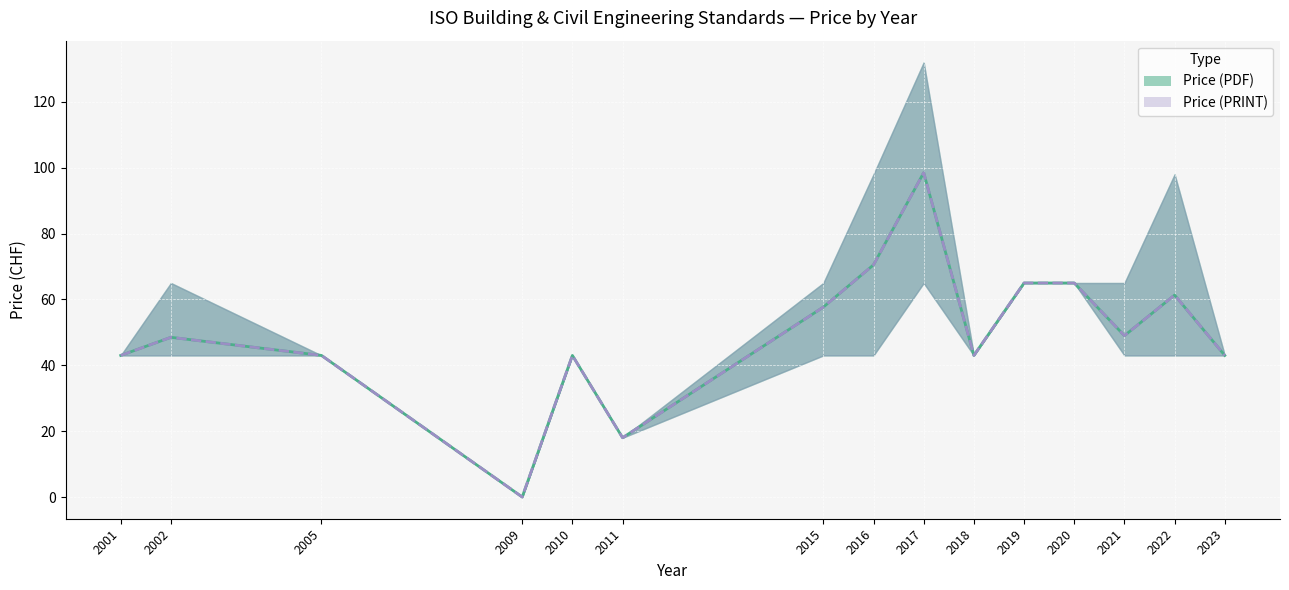

What is the highest value of the Price (PRINT) series?

98.5